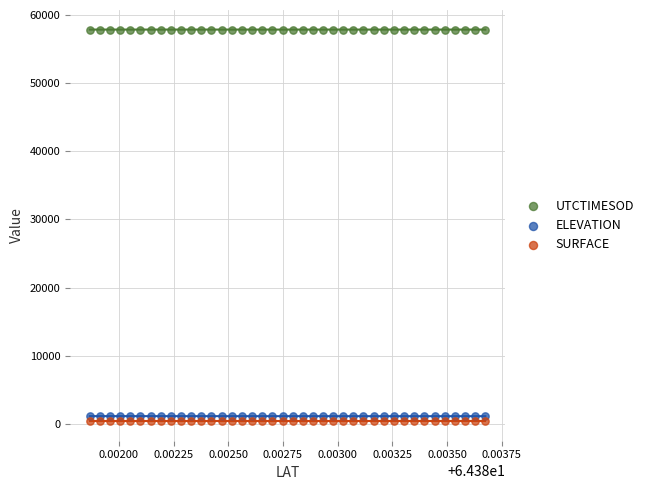

Which series contains the highest Y value?

UTCTIMESOD